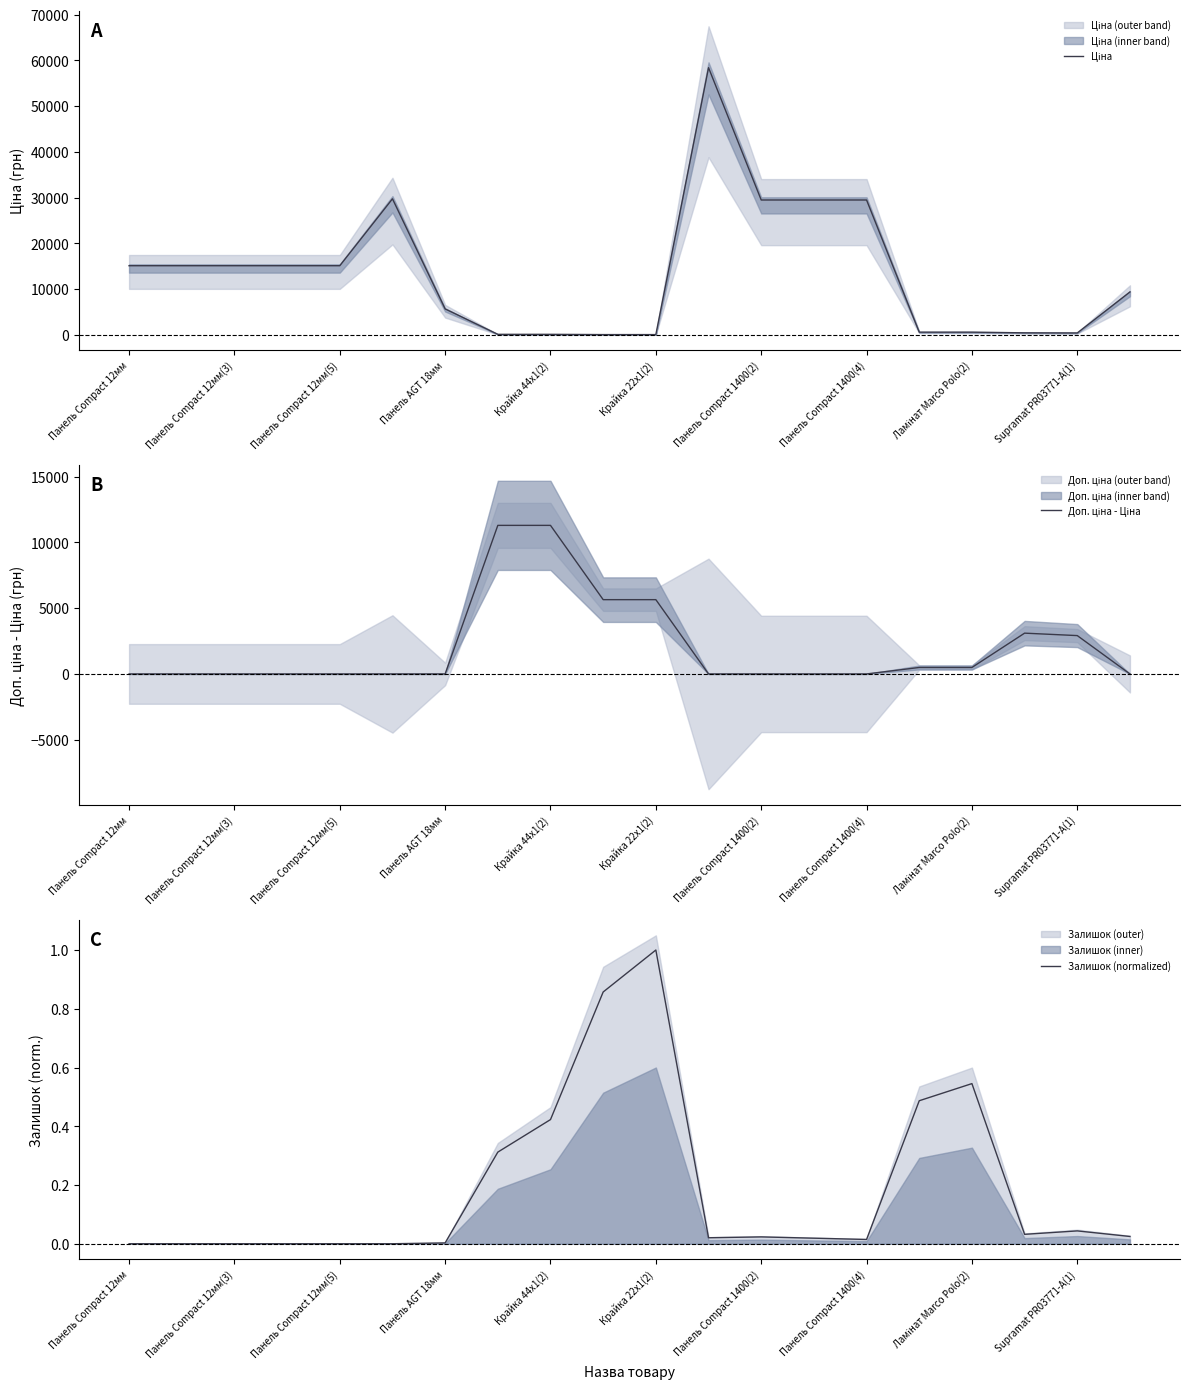

Rank the series by their maximum value, from highest to lowest.

Ціна, Доп. ціна - Ціна, Залишок (normalized)